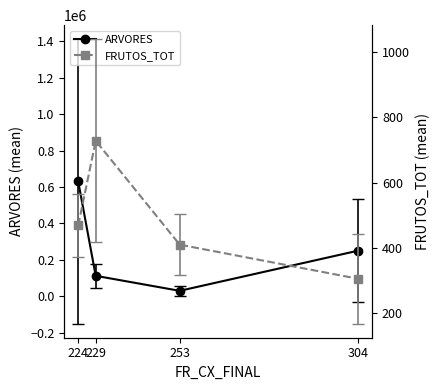

How many interior local valleys does the ARVORES series have?

1